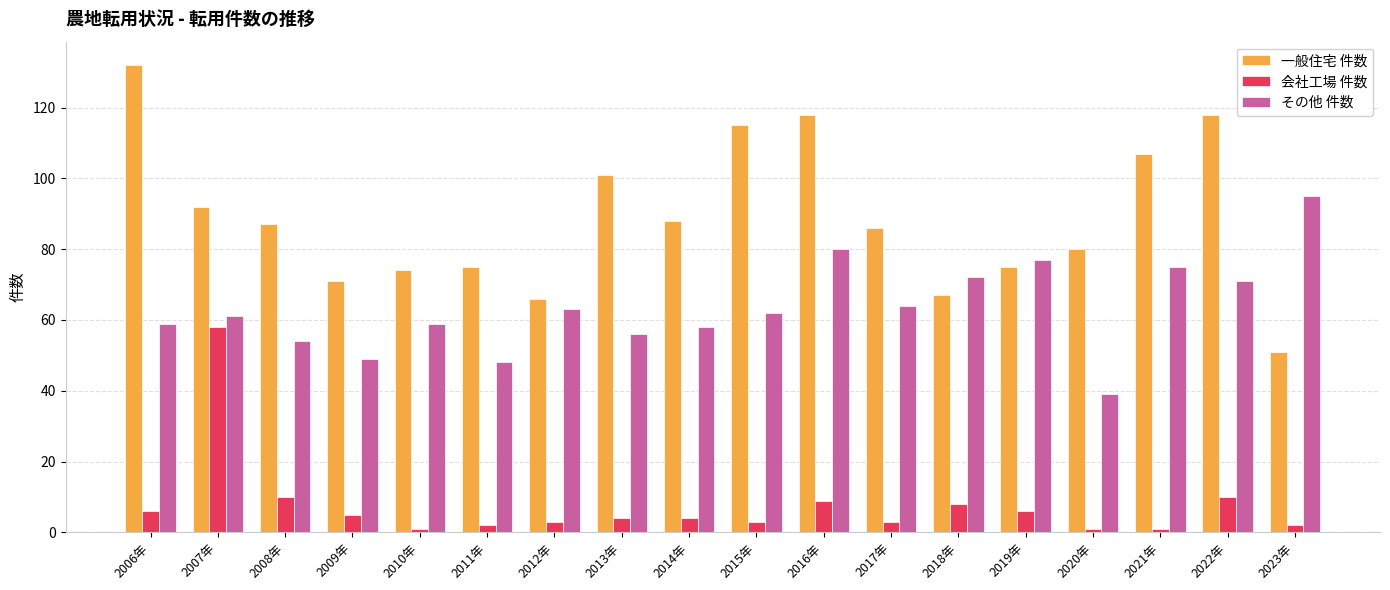

What is the average value of the 会社工場 件数 series?

8